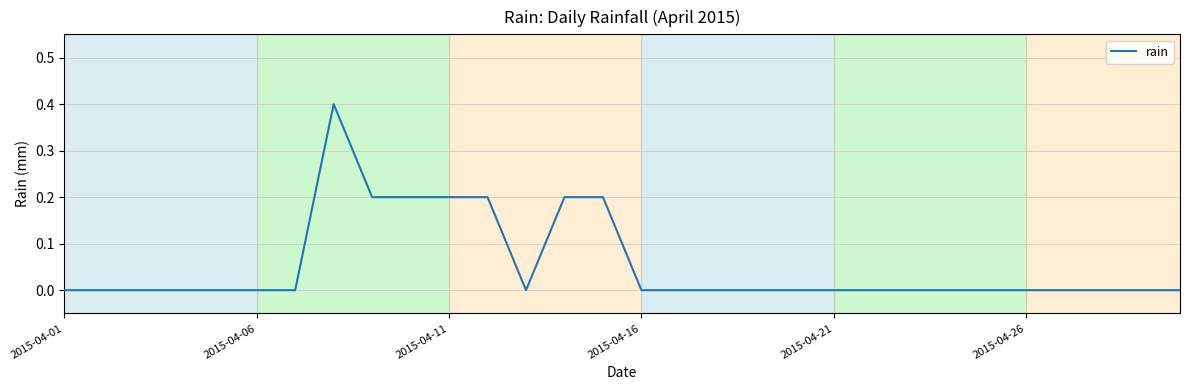

Does the chart display data point markers on the line(s)?

No